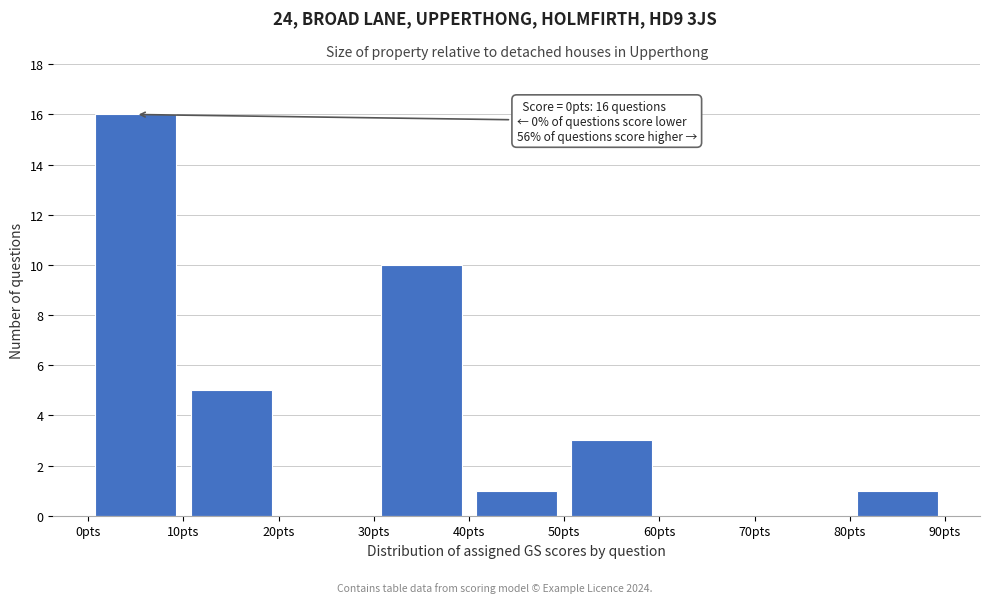

Which range on the x-axis has the tallest bar?

0 to 10